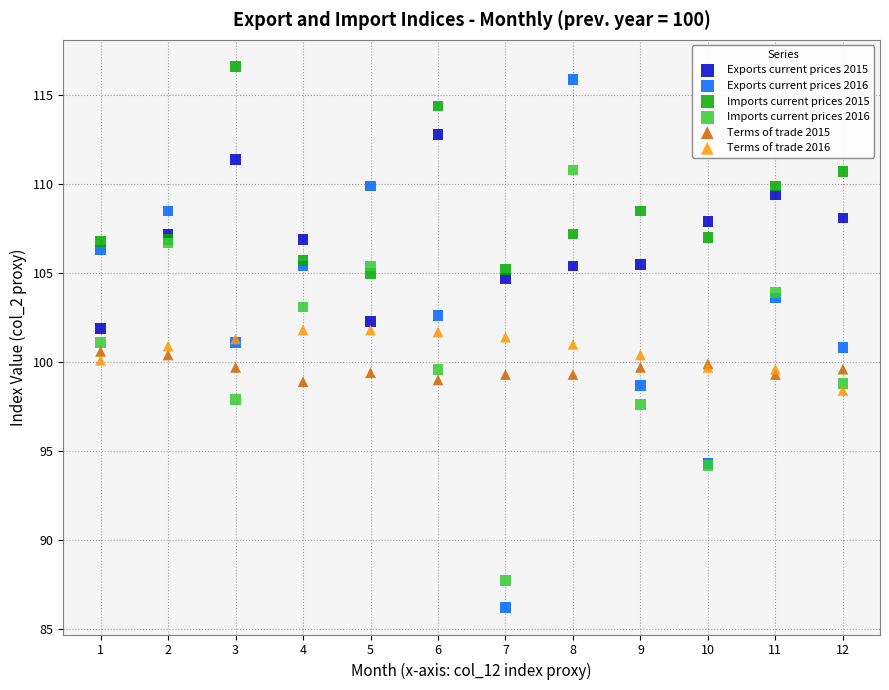

Which series contains the lowest Y value?

Exports current prices 2016